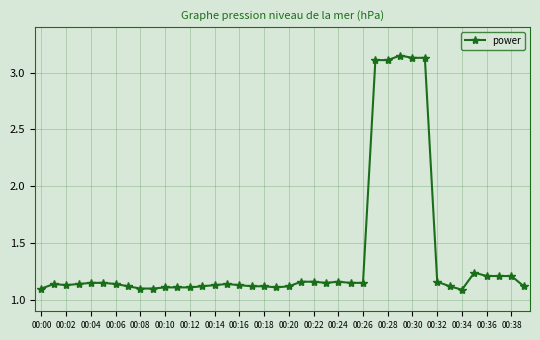

True or false: the data has more than 2 interior local peaks.

True